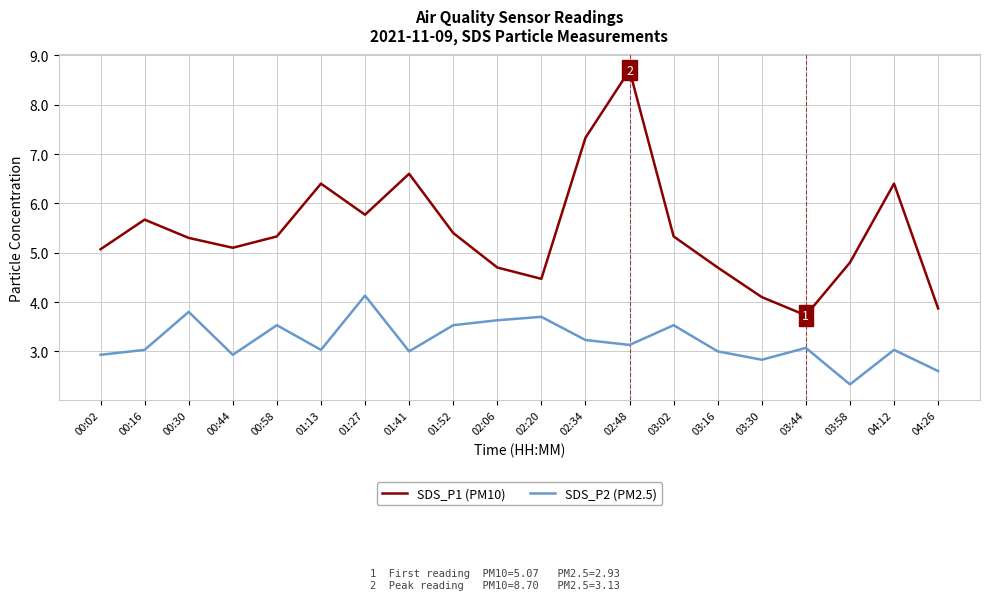

At which category does SDS_P2 (PM2.5) reach its first local peak?

00:30